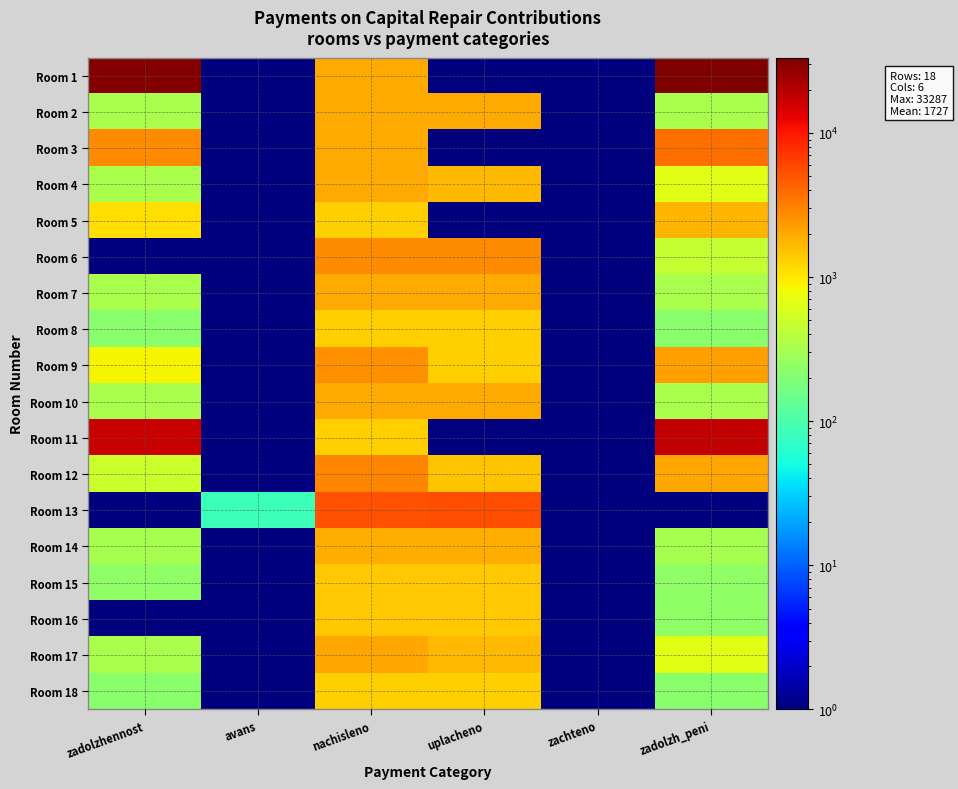

List the series in order of their peak value, lowest first.

Room 8, Room 18, Room 15, Room 16, Room 5, Room 14, Room 10, Room 7, Room 2, Room 4, Room 17, Room 9, Room 6, Room 12, Room 3, Room 13, Room 11, Room 1